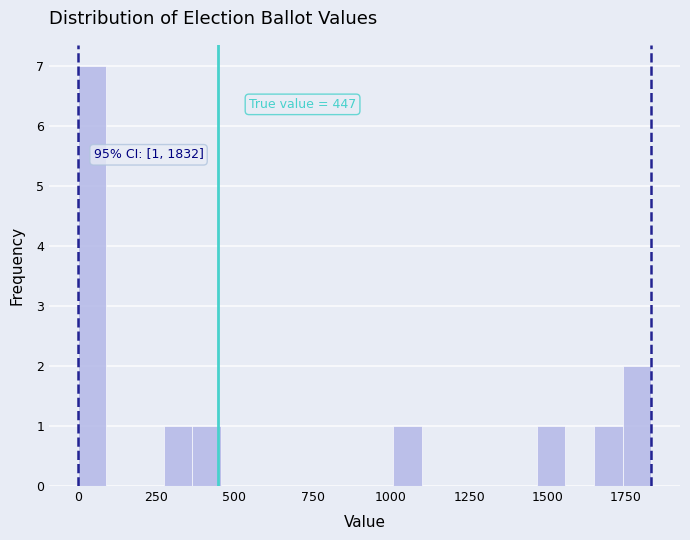

Around what value on the x-axis is the tallest bar? Give the approximate position of its centre, as read against the axis.

50